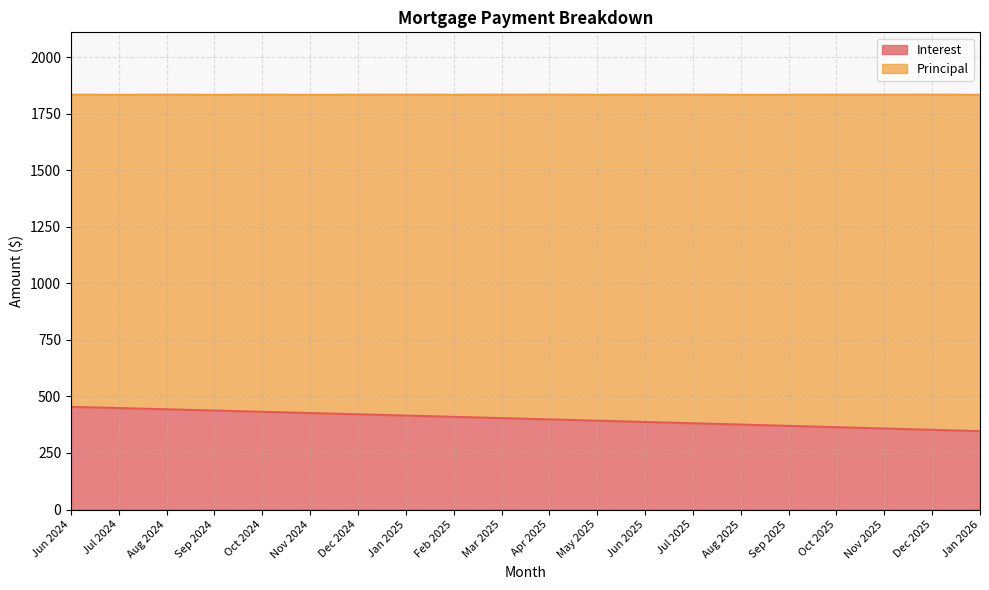

Which category has the lowest value across all series?

Jan 2026